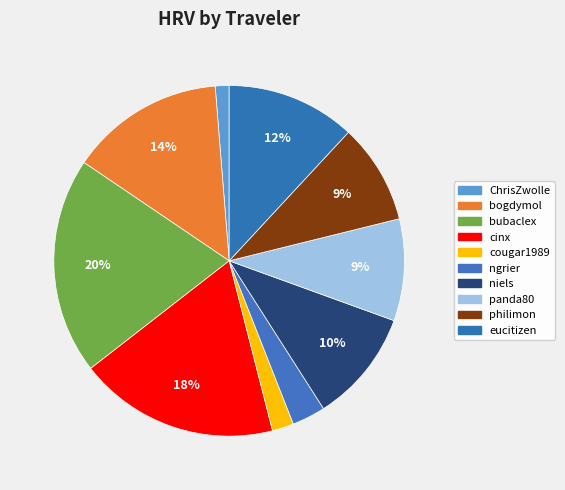

How many slices are in this pie chart?

10